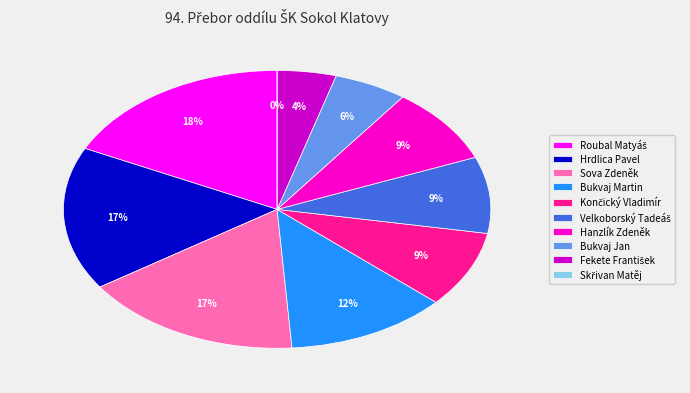

To the nearest percent, what is the average slice percentage?

10%